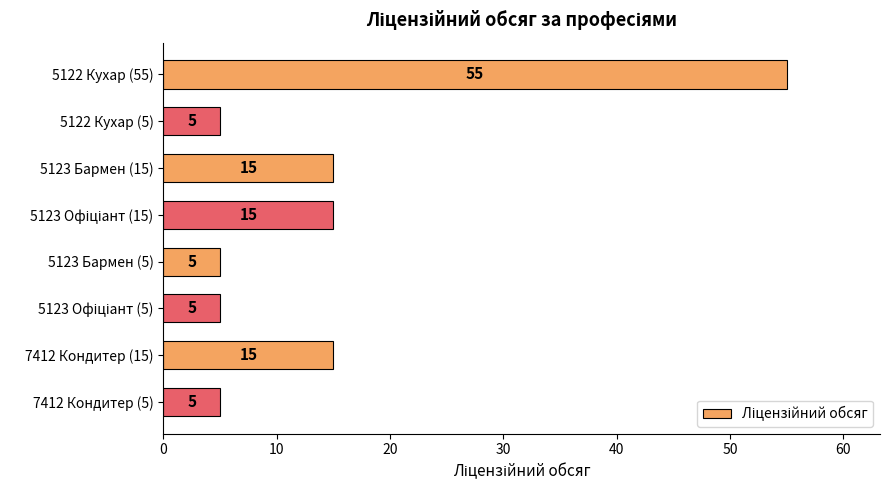

What is the difference between the maximum and minimum values?

50